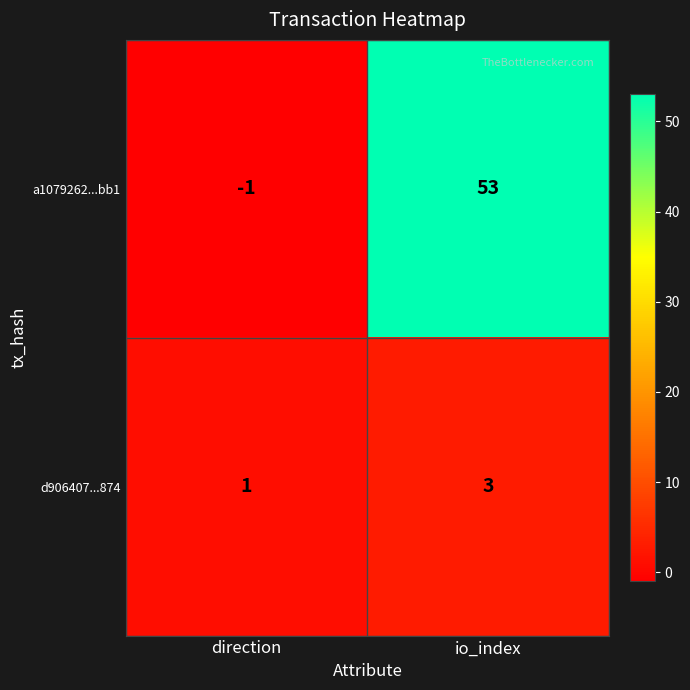

Rank the series by their average value, from highest to lowest.

a1079262...bb1, d906407...874